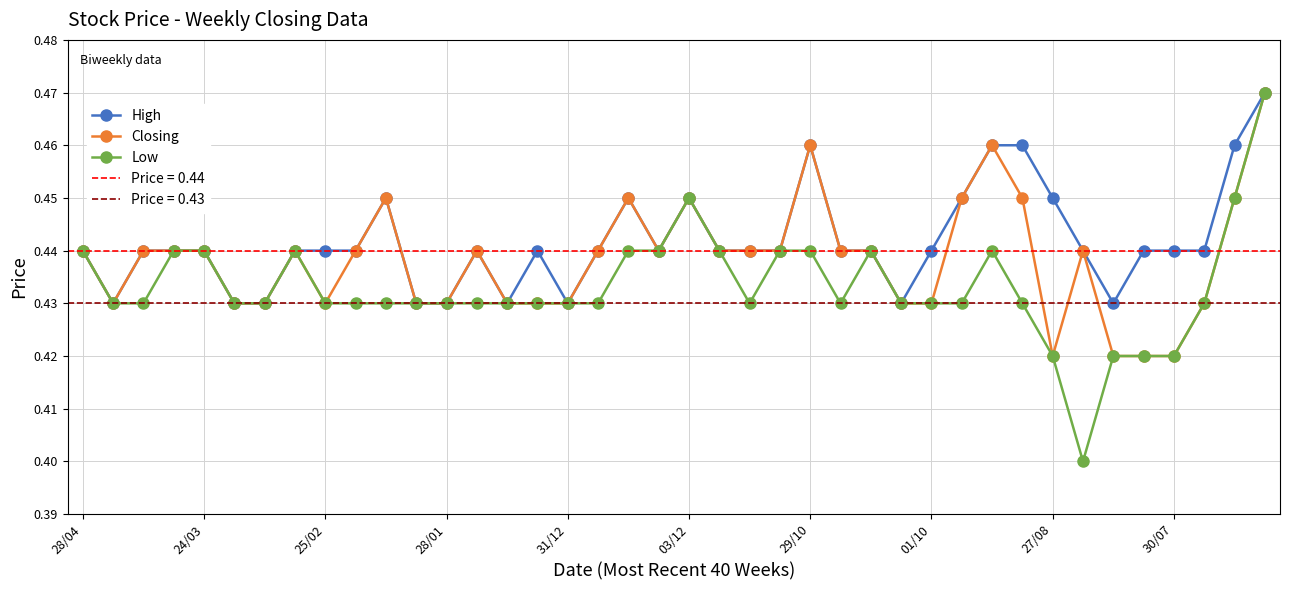

True or false: High and Low cross at least once.

False